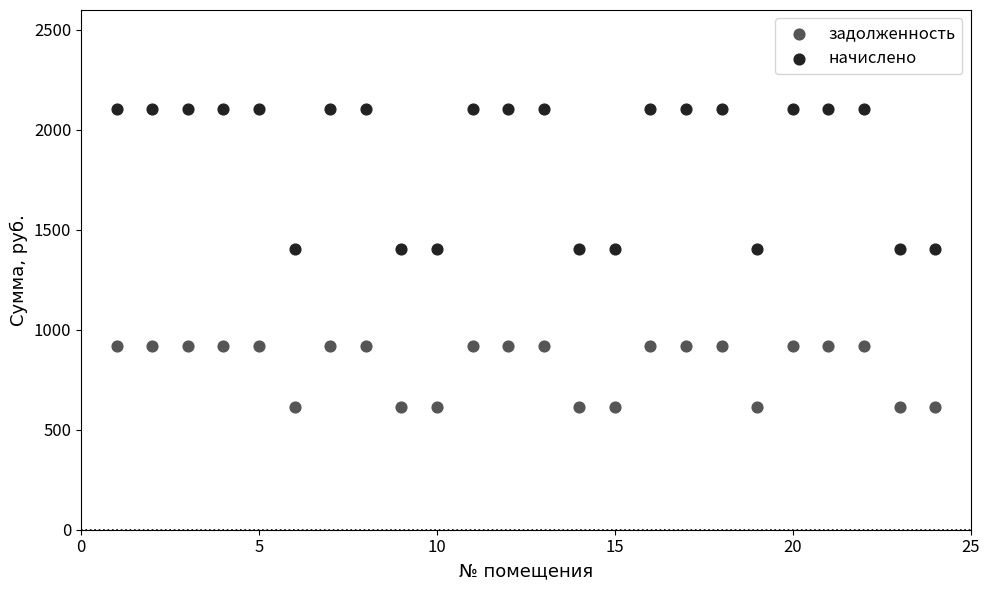

Which series has the largest Y range (max minus min)?

начислено